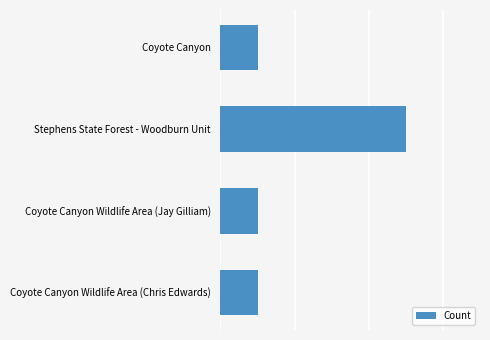

Are the bars horizontal?

Yes